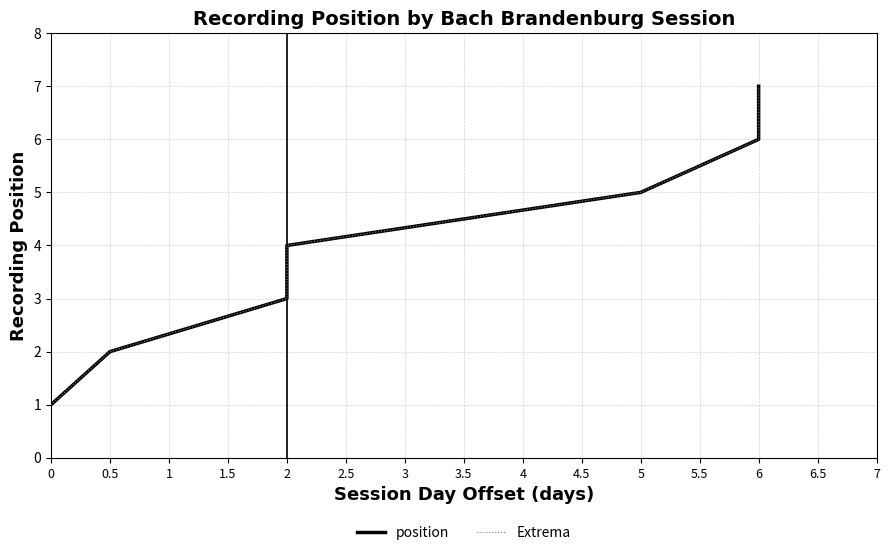

Between 0 and 2, which series saw the biggest shift?

position